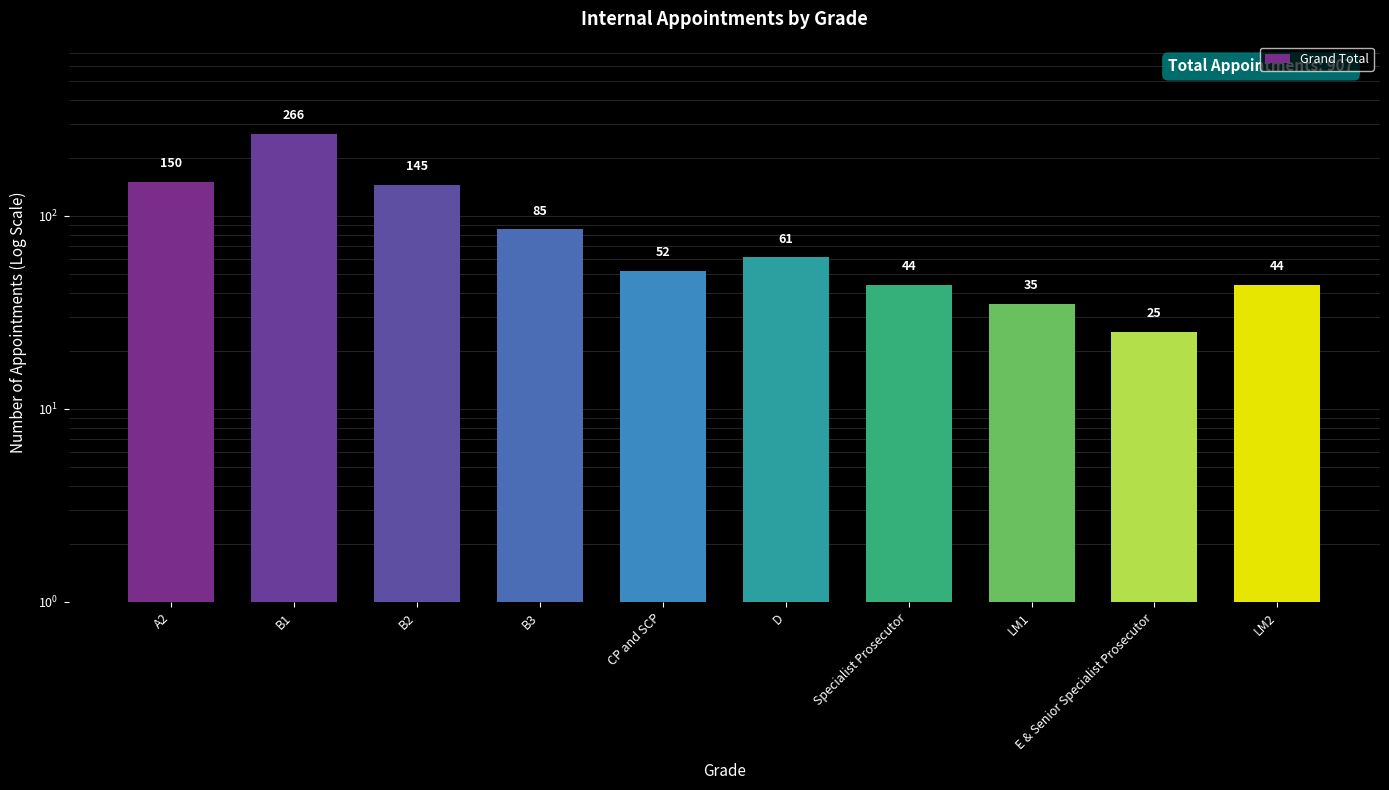

What is the label of the 4th bar from the left?

B3